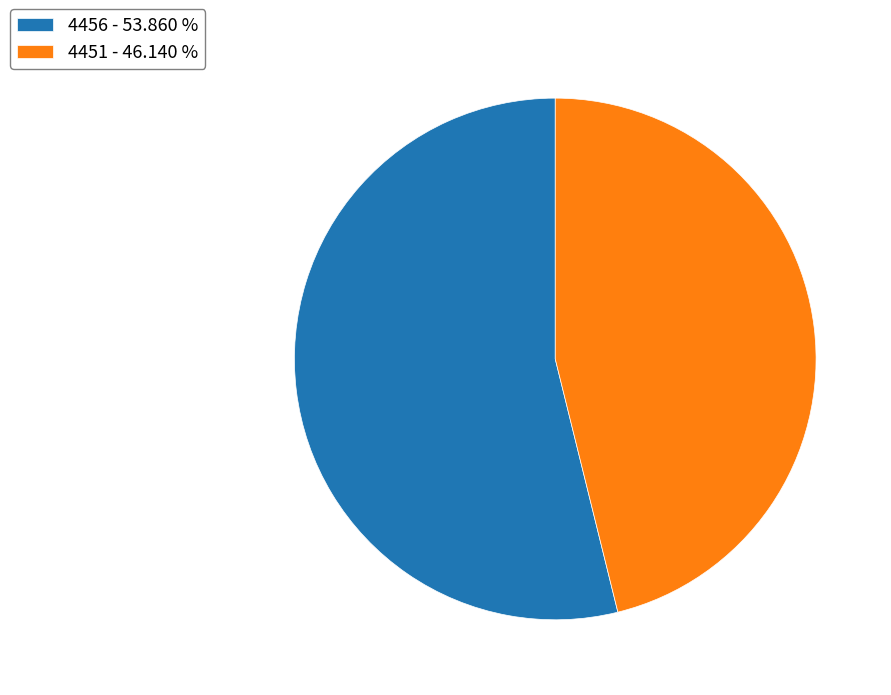

Does any single category account for the majority?

Yes